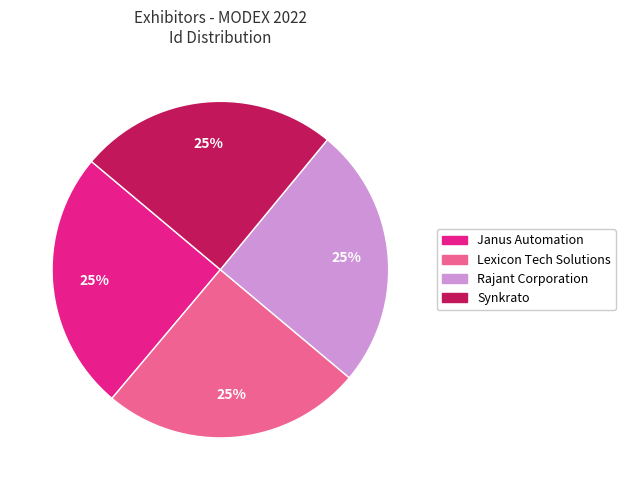

To the nearest percent, what is the average slice percentage?

25%